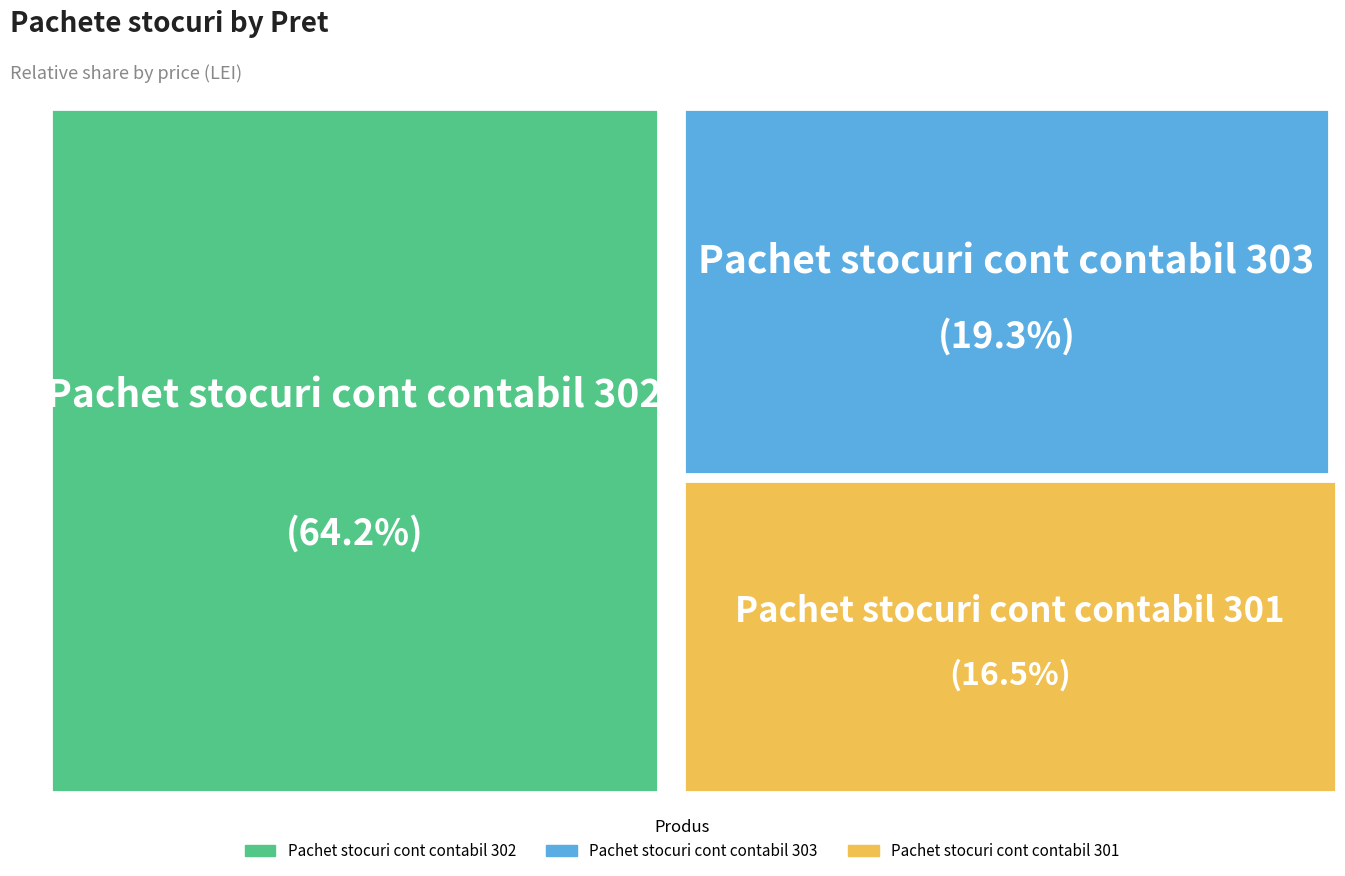

Count the number of slices in the pie.

3